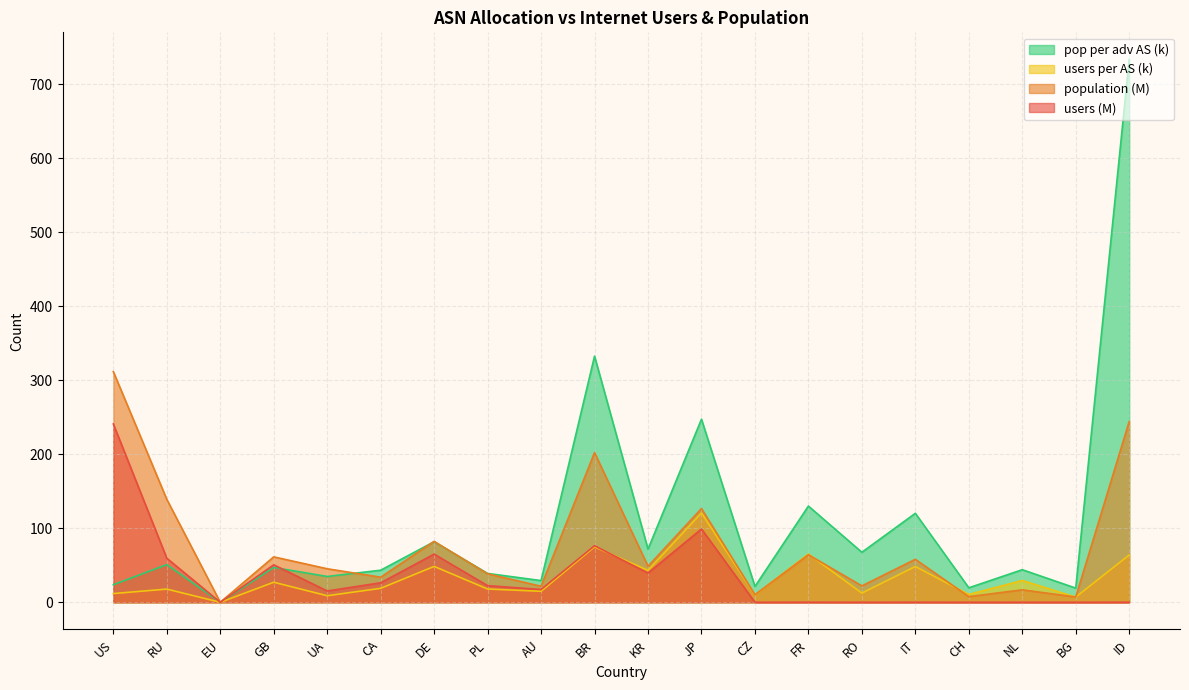

How many distinct data groups are displayed?

4